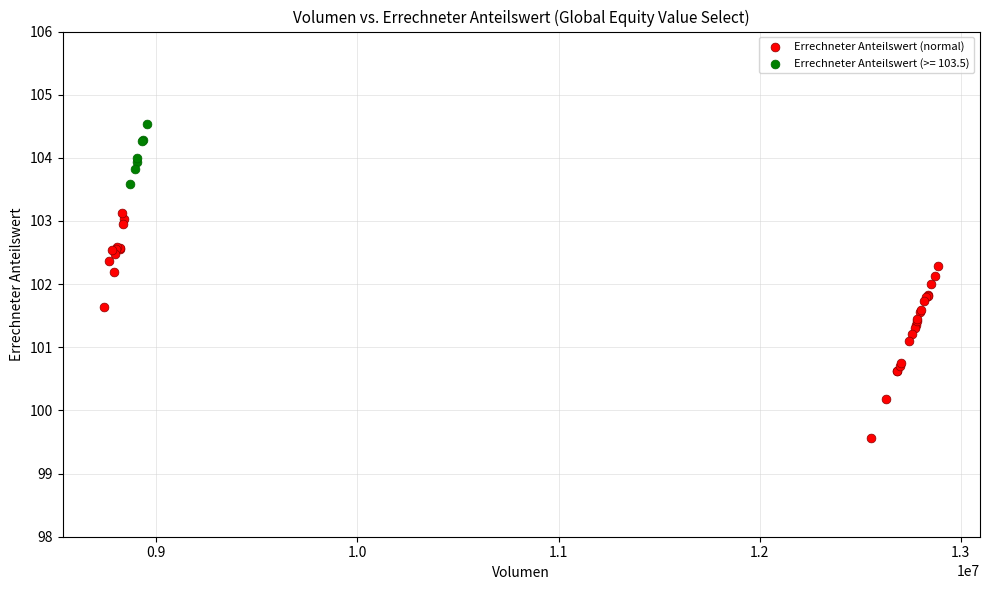

Which series has the widest spread of Y values?

Errechneter Anteilswert (normal)